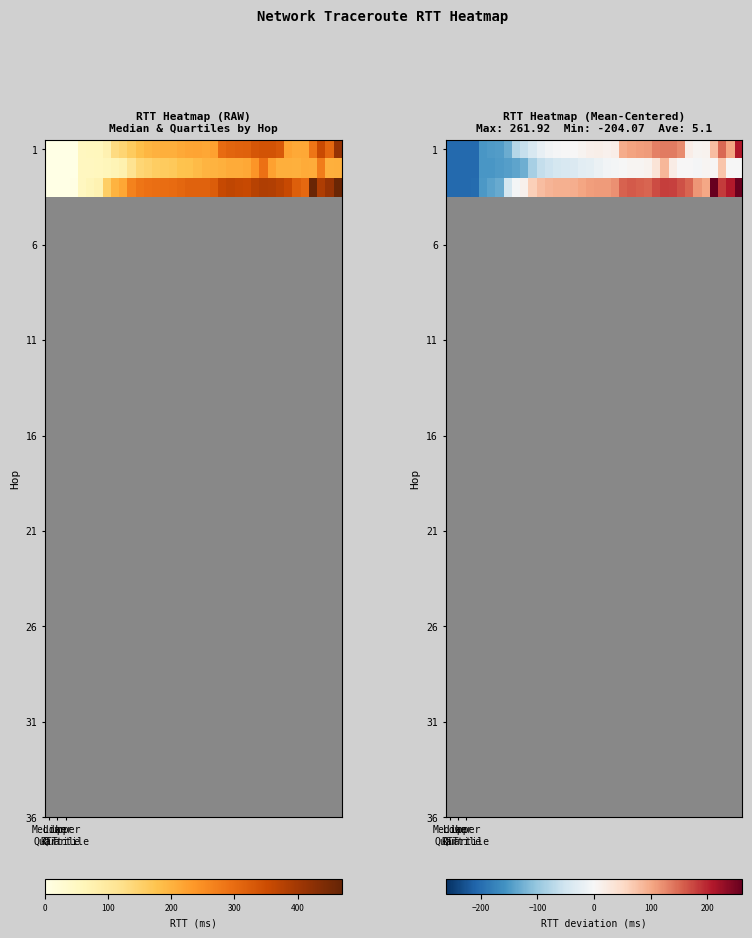

What is the difference between the maximum and second lowest values in the 1 series?

412.8